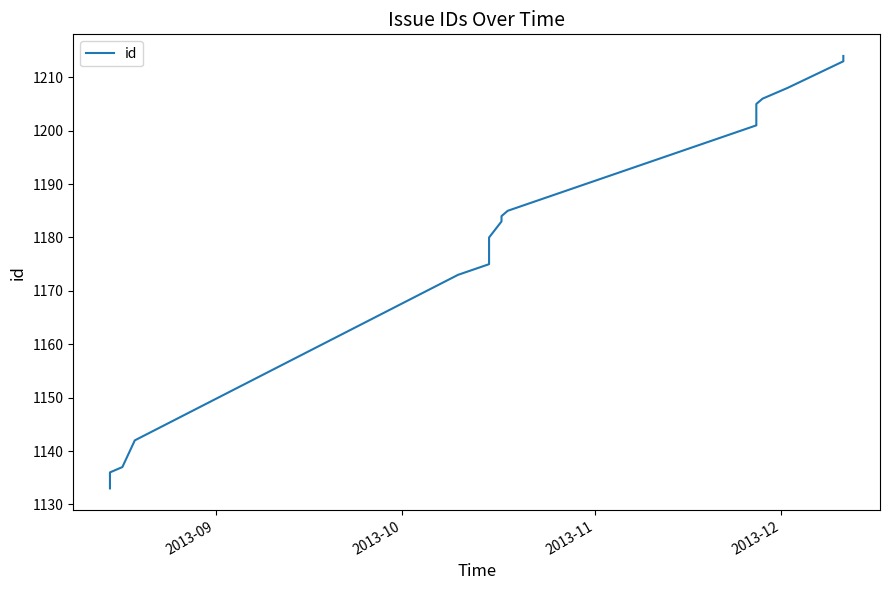

What is the value of the 21st point from the left?

1206